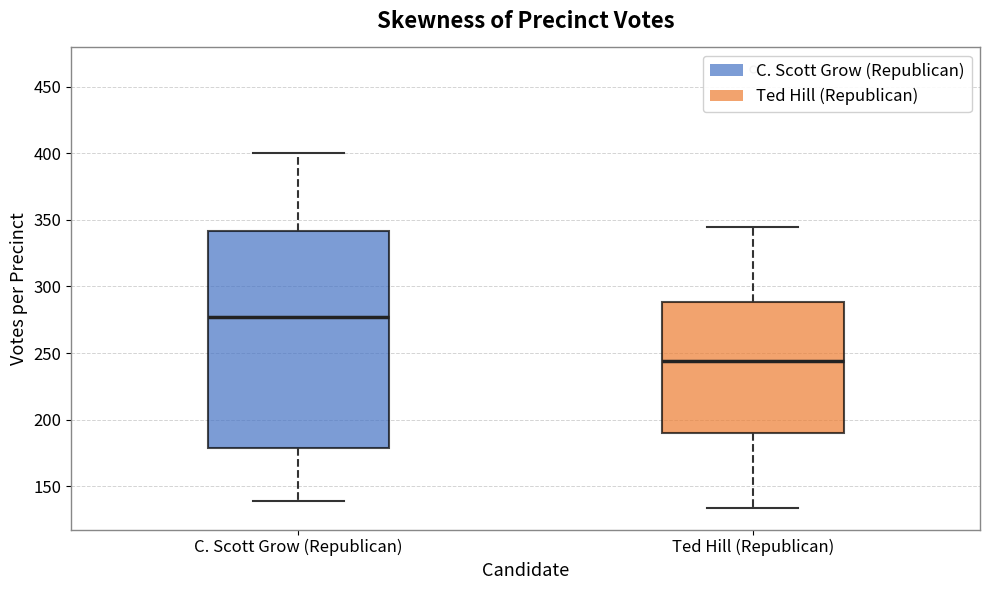

Which box's median line is the highest?

C. Scott Grow (Republican)